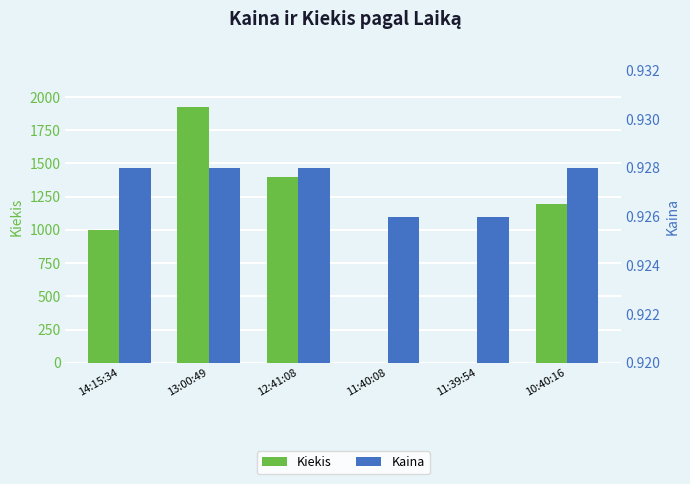

Rank the series at 12:41:08 from highest to lowest value.

Kiekis, Kaina